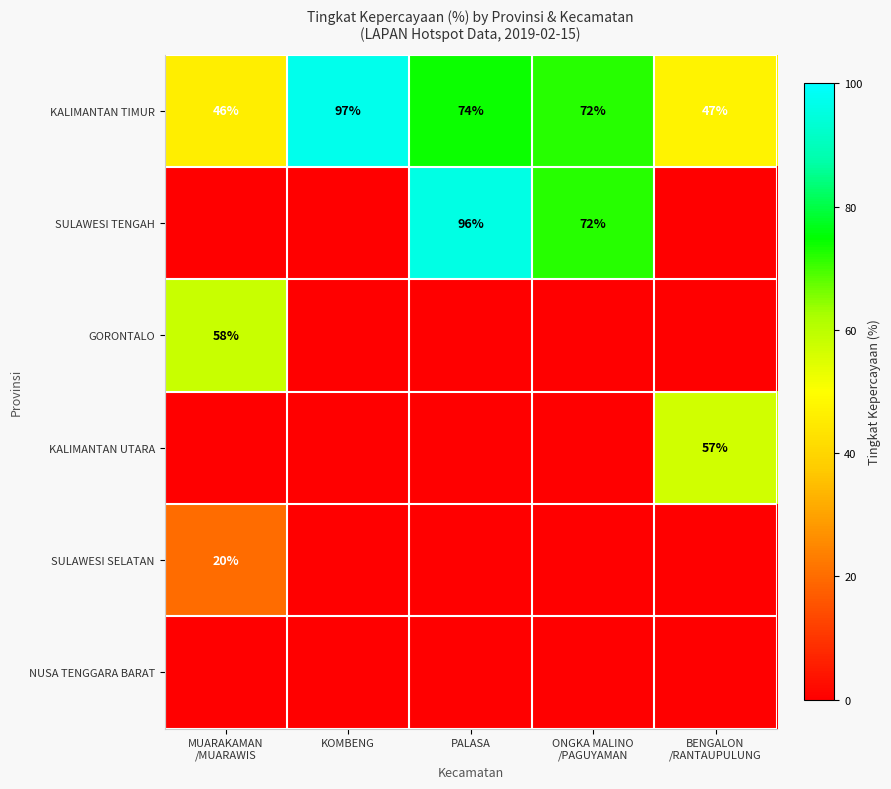

What is the average value of the KALIMANTAN TIMUR series?

67